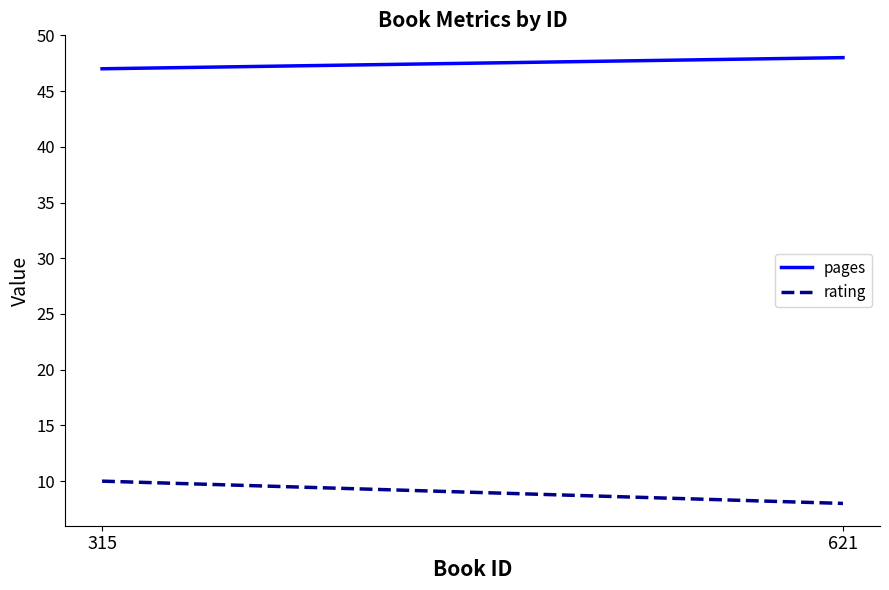

True or false: rating has a value of 8 at 621.

True